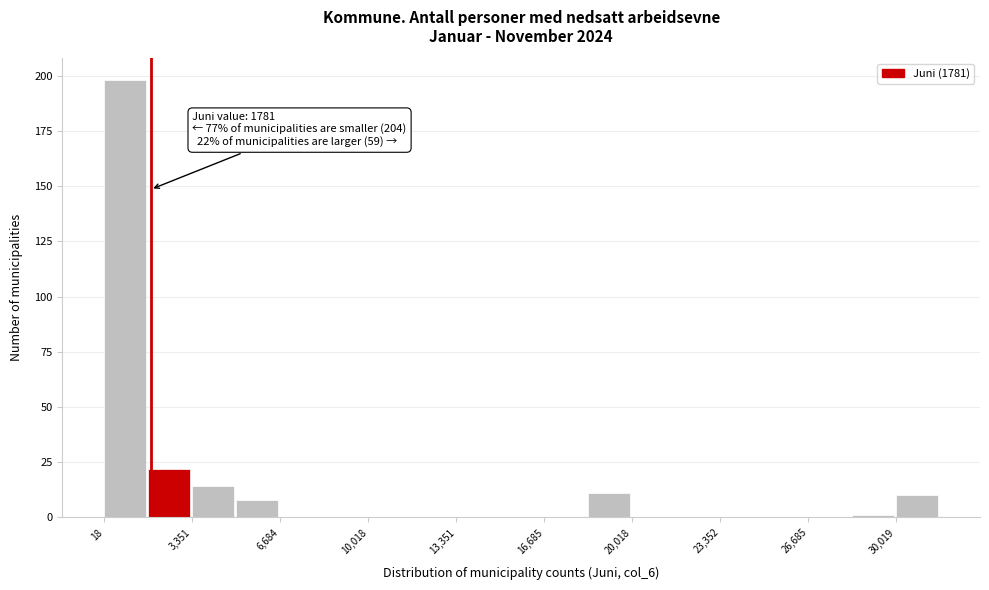

Read against the x-axis, roughly where is the centre of the tallest bar?

1000